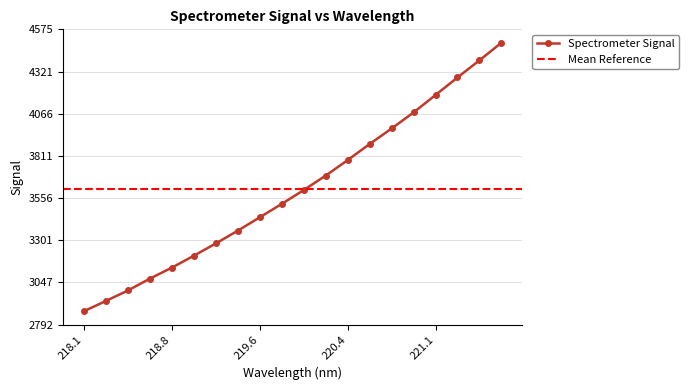

The value at 220.9264 is 4073.3. True or false?

True